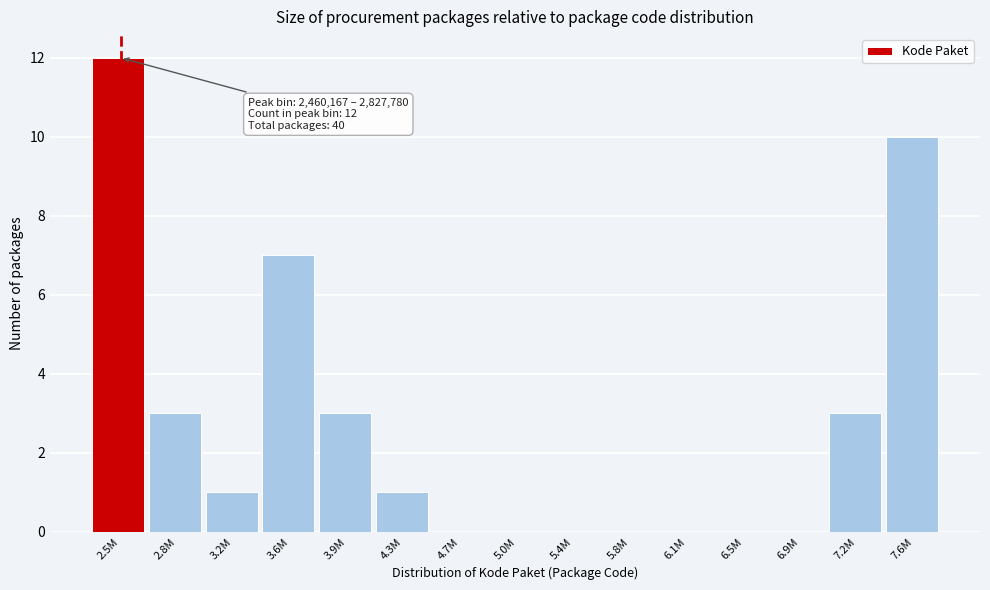

Reading right to left, list all the values displayed in this chart.

7.6M=10	7.2M=3	6.9M=0	6.5M=0	6.1M=0	5.8M=0	5.4M=0	5.0M=0	4.7M=0	4.3M=1	3.9M=3	3.6M=7	3.2M=1	2.8M=3	2.5M=12